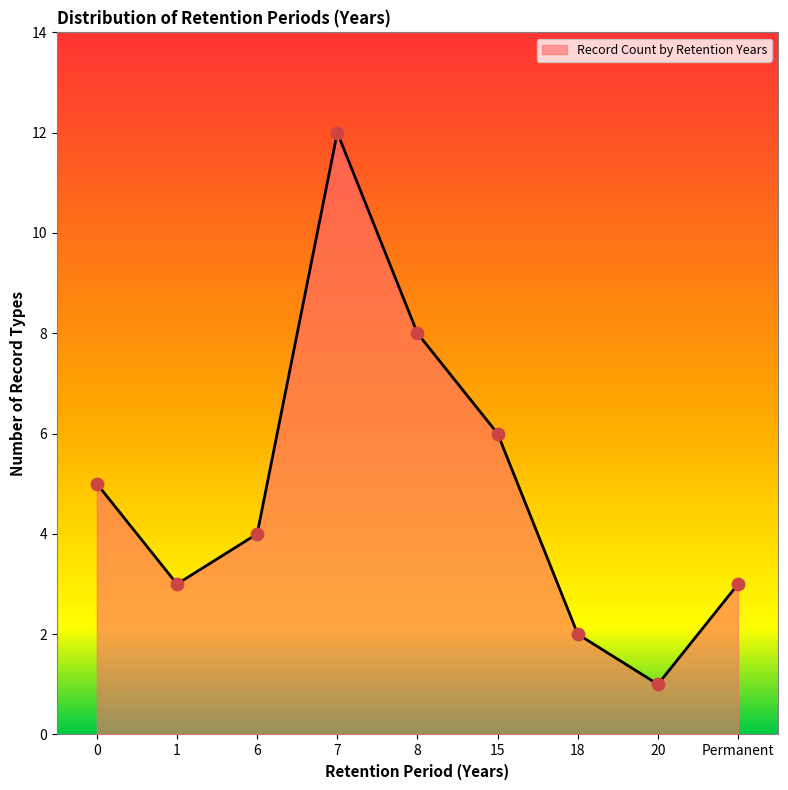

Approximately how many times larger is the value at 15 compared to 7?

0.5